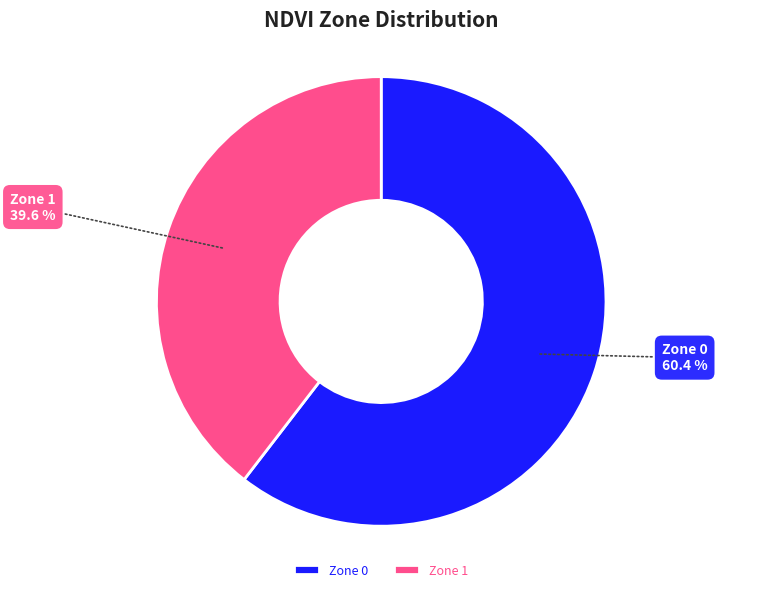

Between Zone 0 and Zone 1, which is larger?

Zone 0